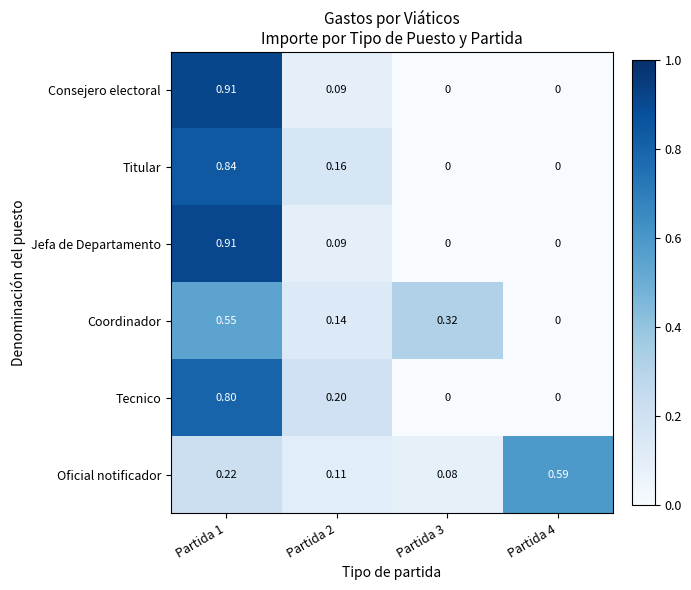

Between Partida 3 and Partida 4, which series saw the biggest shift?

Oficial notificador